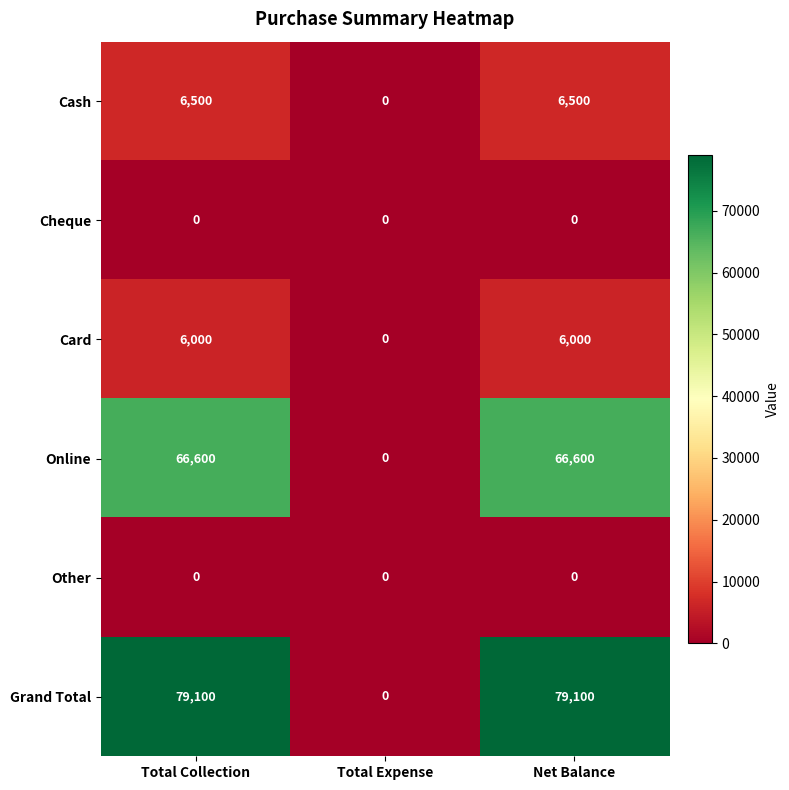

At how many categories does at least one series exceed 16328?

2